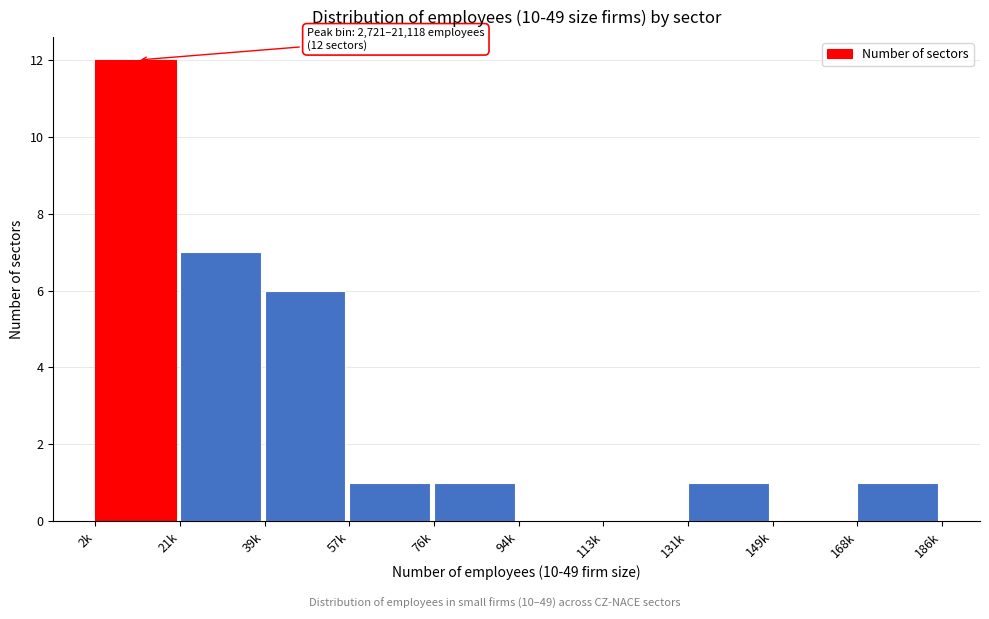

Reading right to left, transcribe all the data shown in this chart.

168k=1	149k=0	131k=1	113k=0	94k=0	76k=1	57k=1	39k=6	21k=7	2k=12